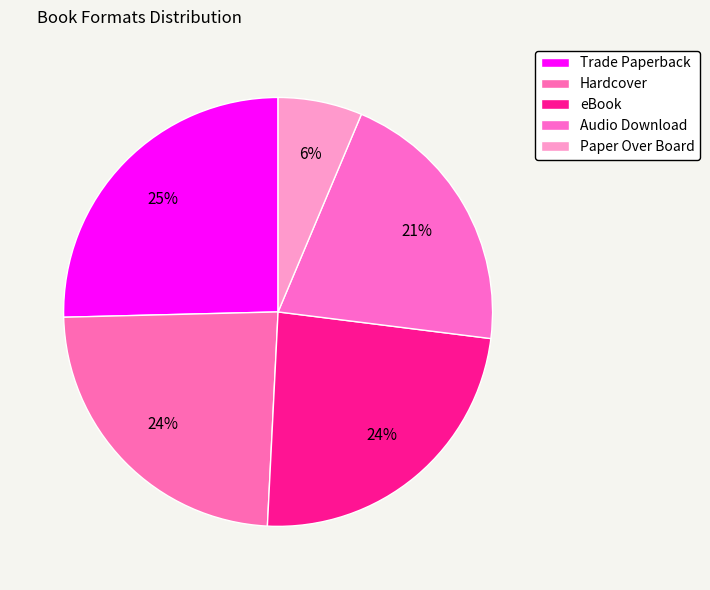

How many slices are in this pie chart?

5